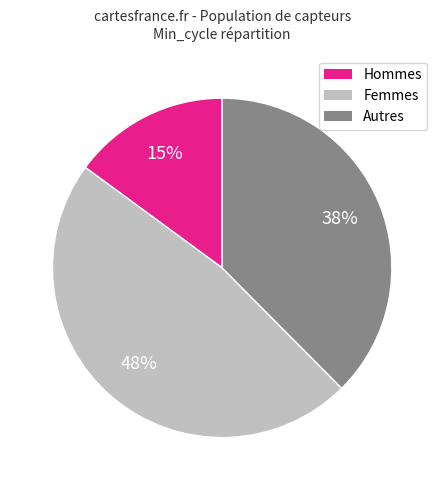

Do Hommes and Femmes together represent more than half of the pie?

Yes